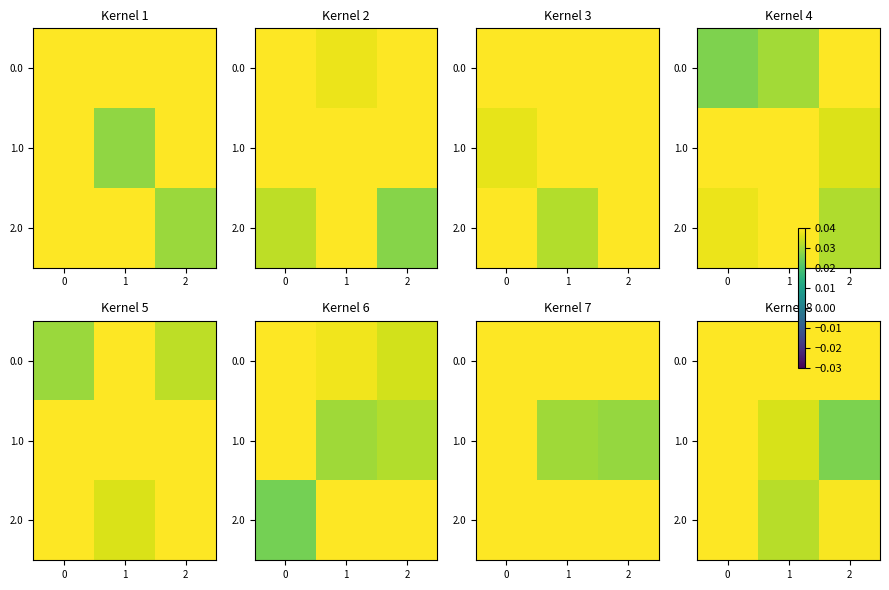

The value of 2.0 at 2 is 0.0. True or false?

True